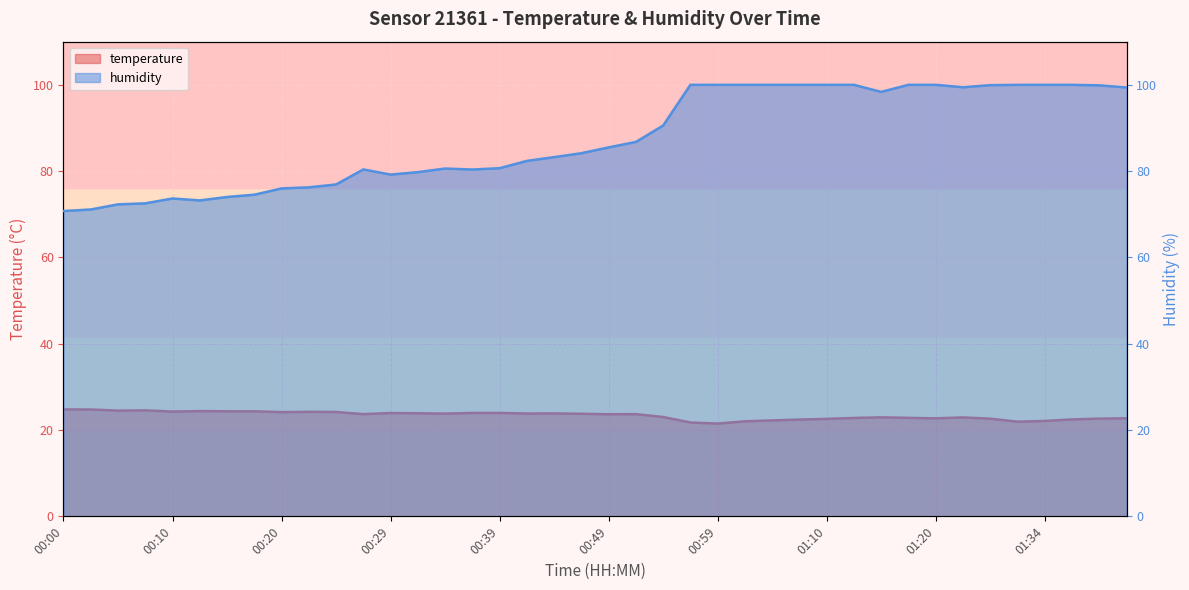

How many values in the humidity series exceed 85?

20